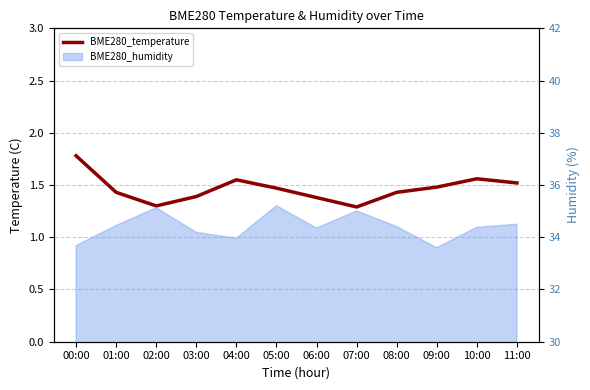

List the labels in order of value, largest first.

00:00, 10:00, 04:00, 11:00, 09:00, 05:00, 01:00, 08:00, 03:00, 06:00, 02:00, 07:00